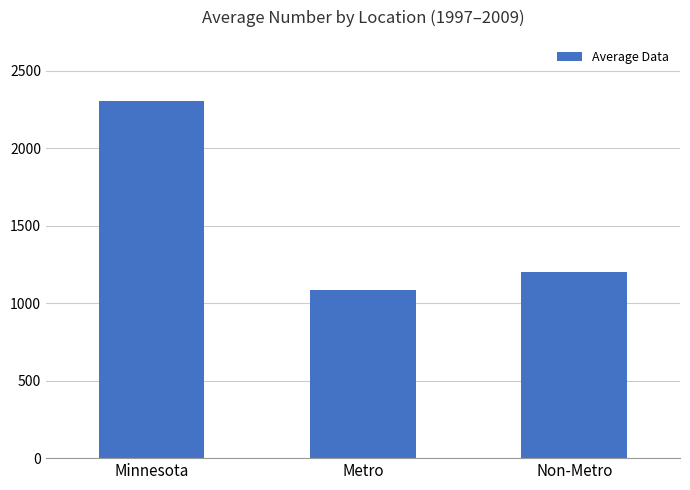

The chart shows a value of 1086 at Metro. True or false?

True